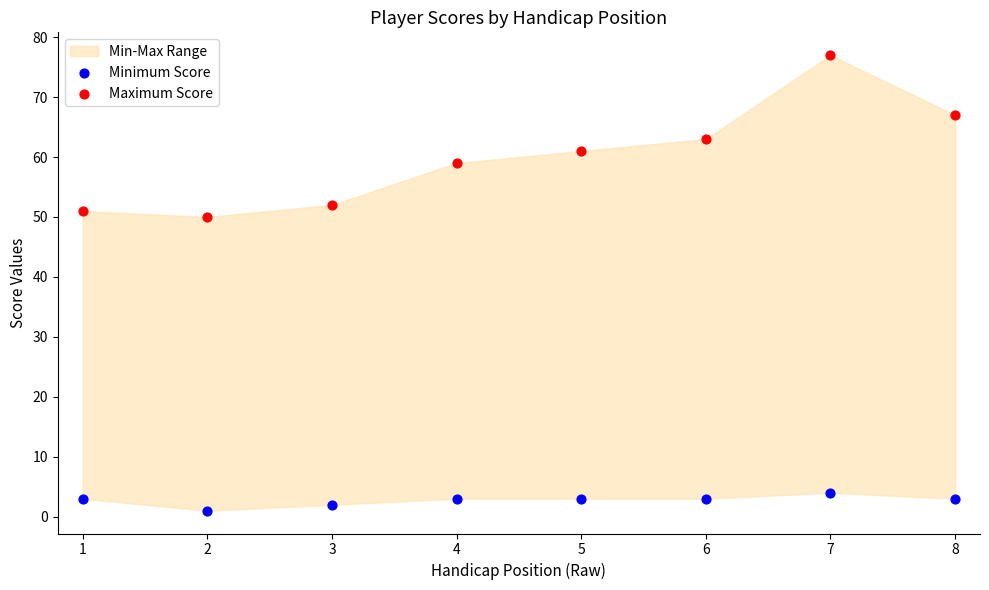

Which series has the widest spread of Y values?

Maximum Score